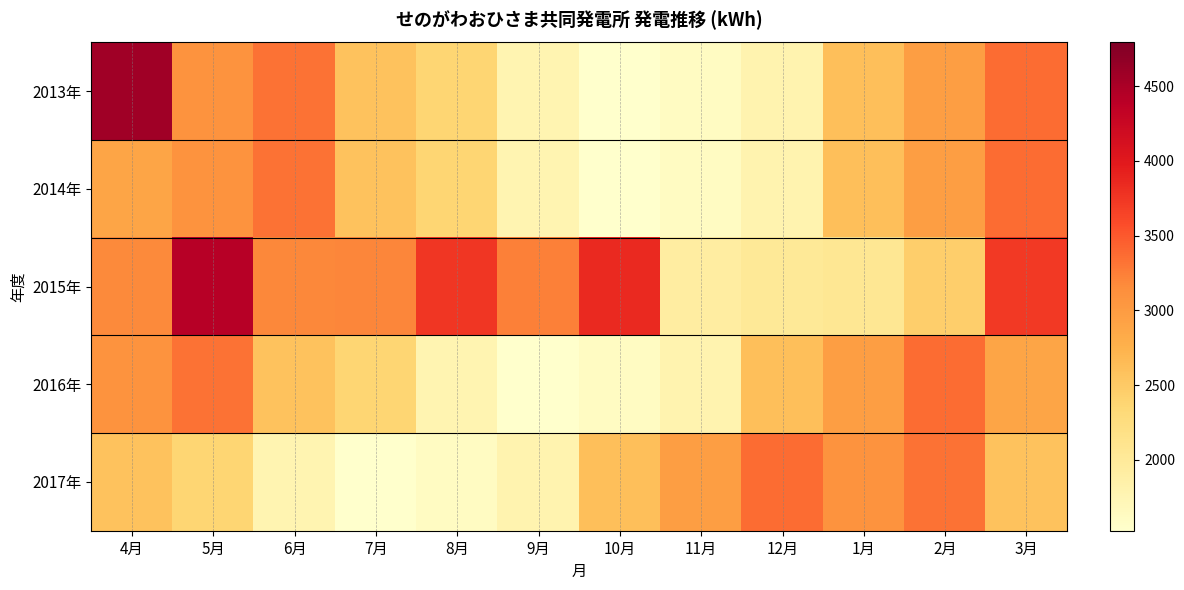

Reading right to left, what are all the values shown in this chart?

2013年: 3月=3371	2月=2955	1月=2618	12月=1797	11月=1624	10月=1527	9月=1771	8月=2370	7月=2574	6月=3329	5月=3095	4月=4574
2014年: 3月=3371	2月=2955	1月=2618	12月=1797	11月=1624	10月=1527	9月=1771	8月=2370	7月=2574	6月=3329	5月=3095	4月=2888
2015年: 3月=3721	2月=2454	1月=2059	12月=2015	11月=1924	10月=3857	9月=3245	8月=3749	7月=3198	6月=3186	5月=4415	4月=3183
2016年: 3月=2888	2月=3371	1月=2955	12月=2618	11月=1797	10月=1624	9月=1527	8月=1771	7月=2370	6月=2574	5月=3329	4月=3095
2017年: 3月=2574	2月=3329	1月=3095	12月=3371	11月=2955	10月=2618	9月=1797	8月=1624	7月=1527	6月=1771	5月=2370	4月=2574